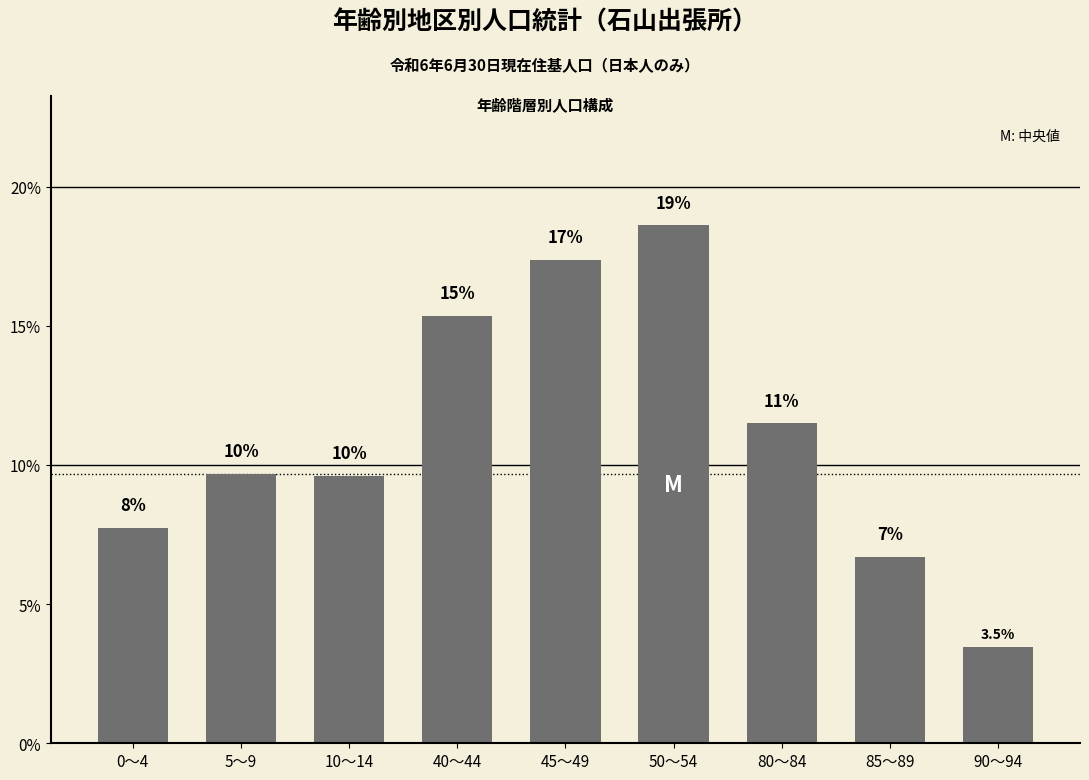

What is the difference between the second highest and minimum values?

13.9